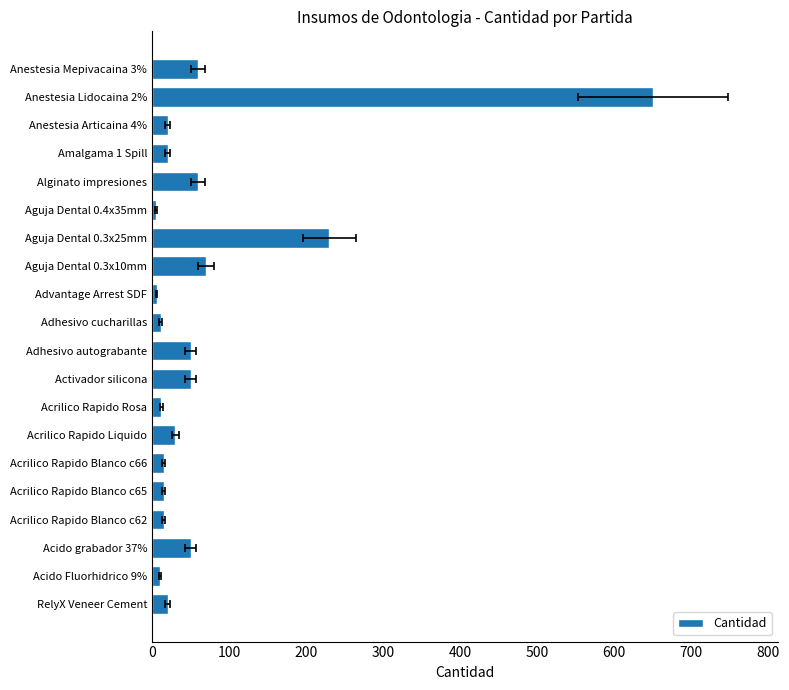

Which has a higher value, RelyX Veneer Cement or Acrilico Rapido Liquido?

Acrilico Rapido Liquido